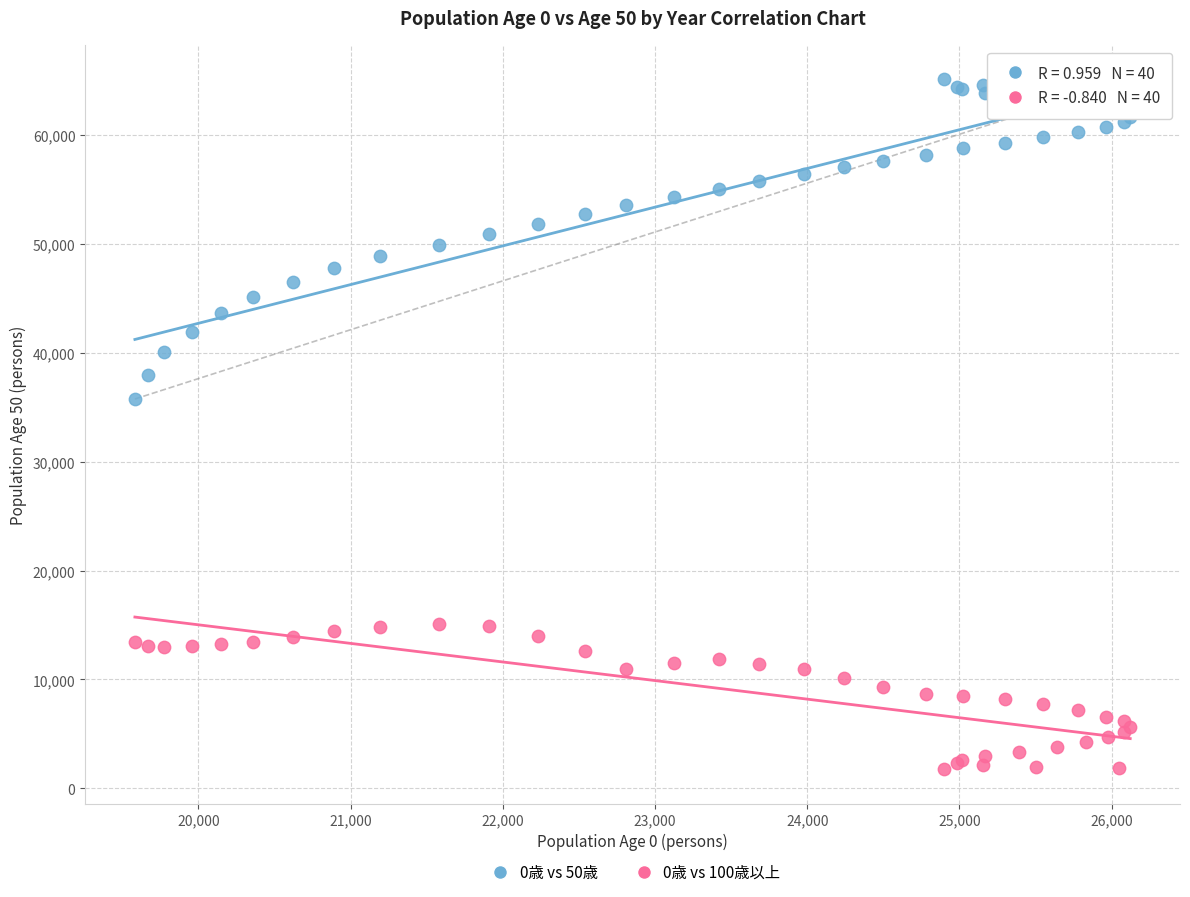

Which series has the largest Y range (max minus min)?

0歳 vs 50歳